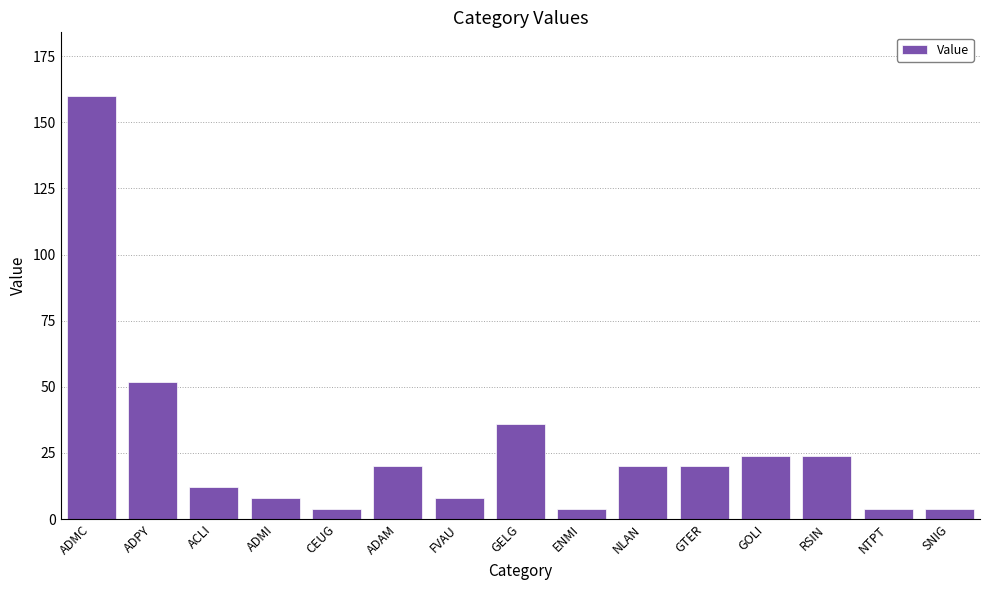

Is it true that the value at ADMC is 263?

False